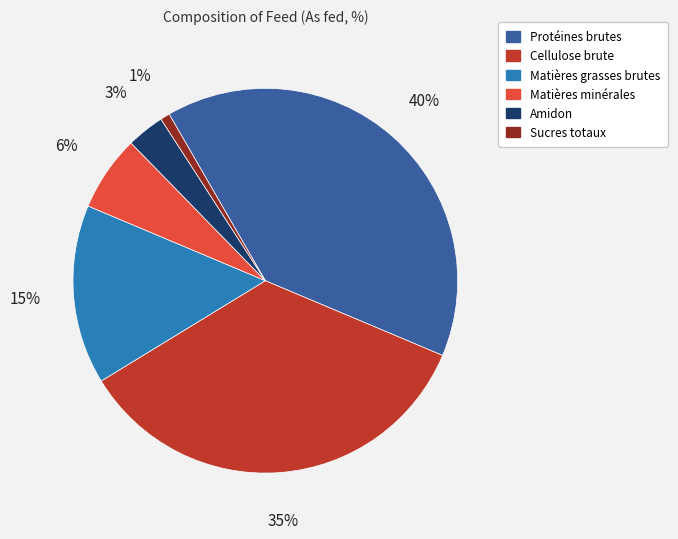

Which slice is the smallest?

Sucres totaux